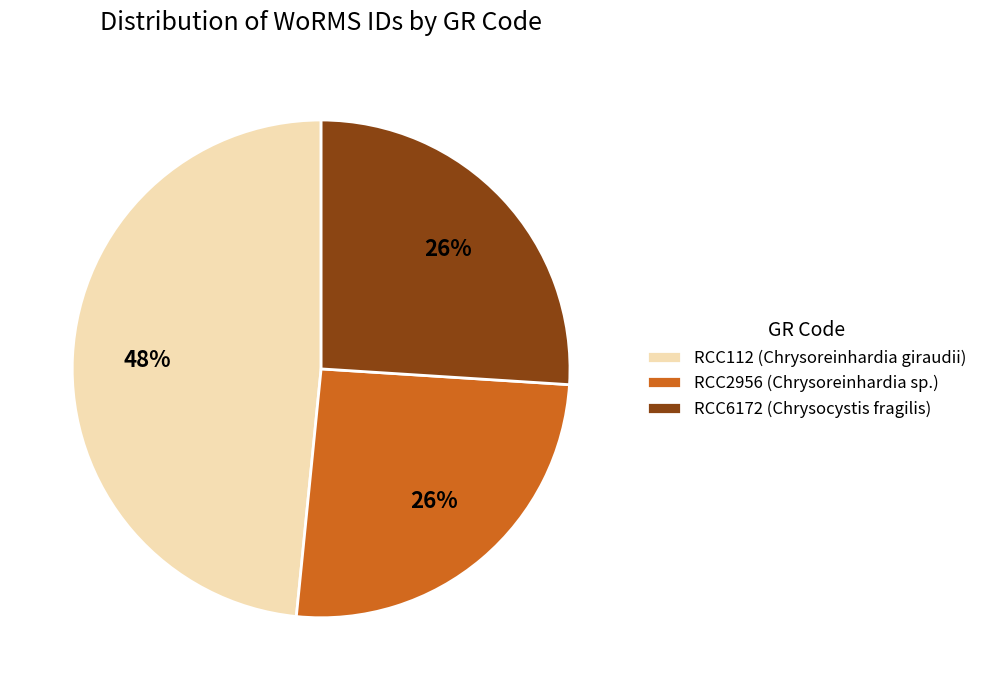

To the nearest percent, what percentage of the pie is RCC112?

48%